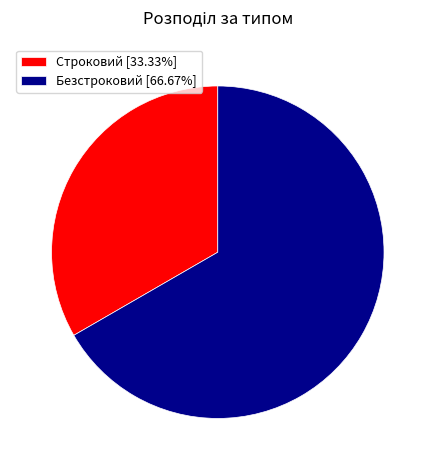

Which category has the smallest portion of the pie?

Строковий